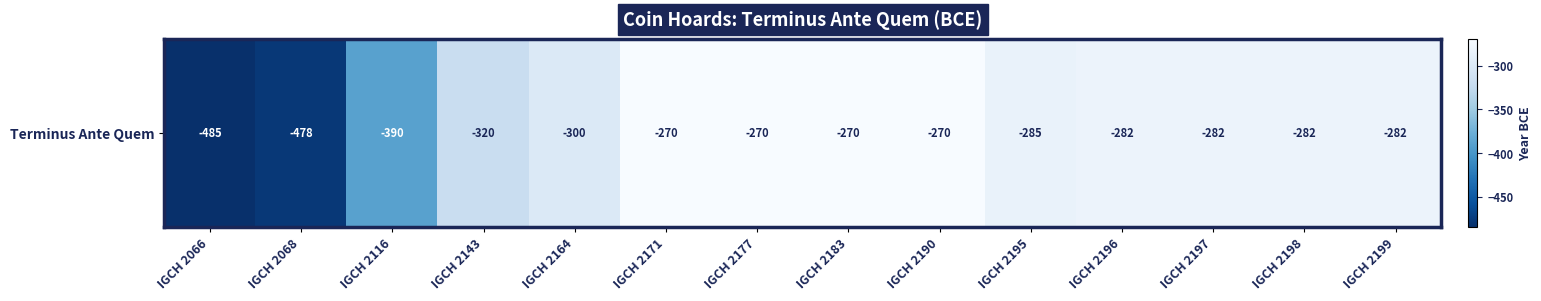

Which has a higher value, IGCH 2143 or IGCH 2199?

IGCH 2199